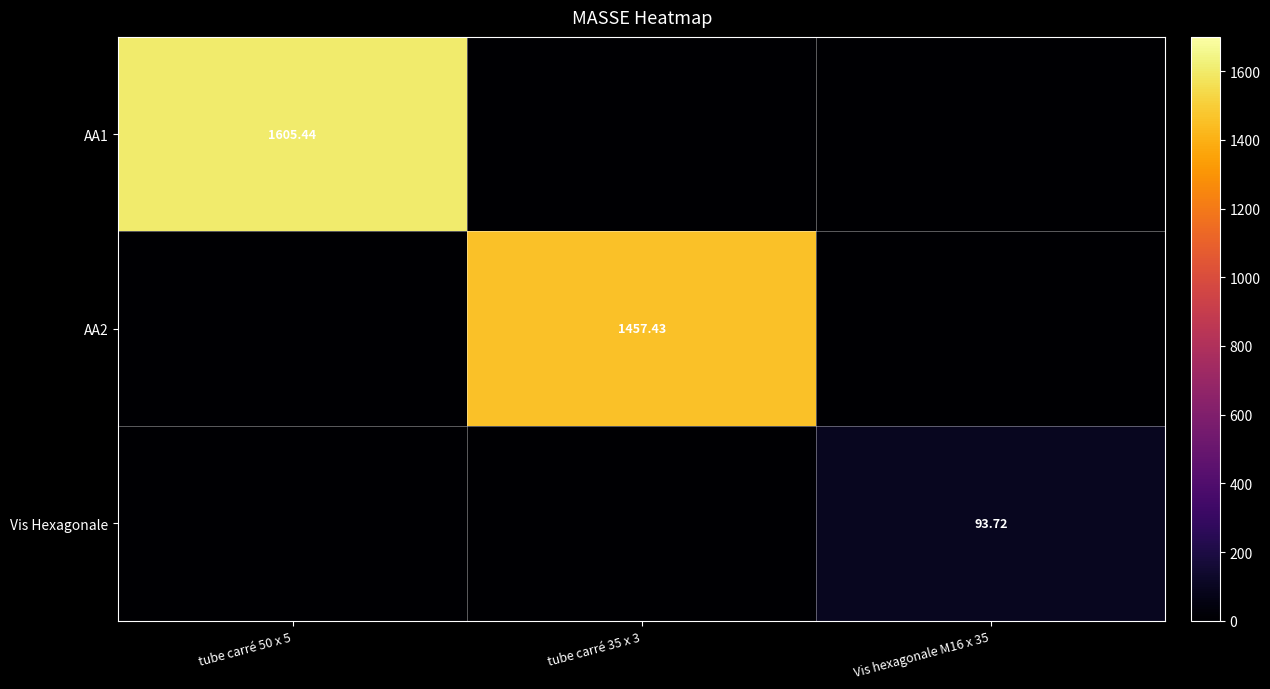

What is the greatest value displayed?

1605.4